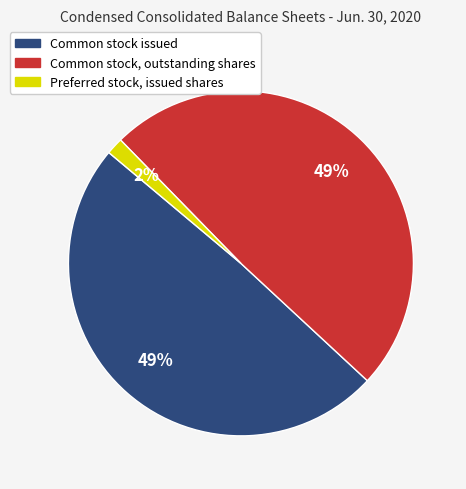

Which has a higher value, Preferred stock, issued shares or Common stock, outstanding shares?

Common stock, outstanding shares